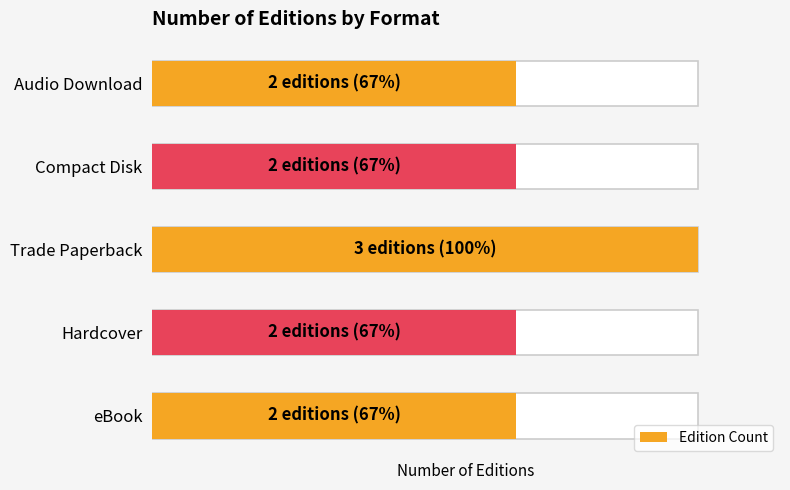

Count the number of categories in the chart.

5